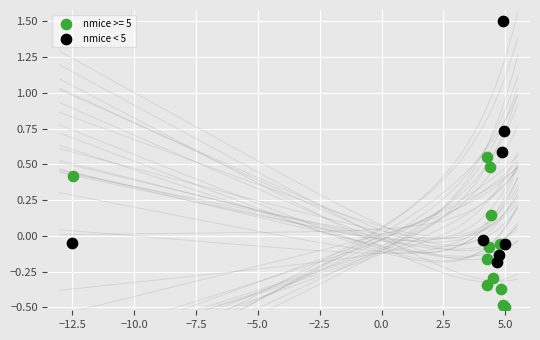

Which series reaches the minimum Y coordinate?

nmice >= 5